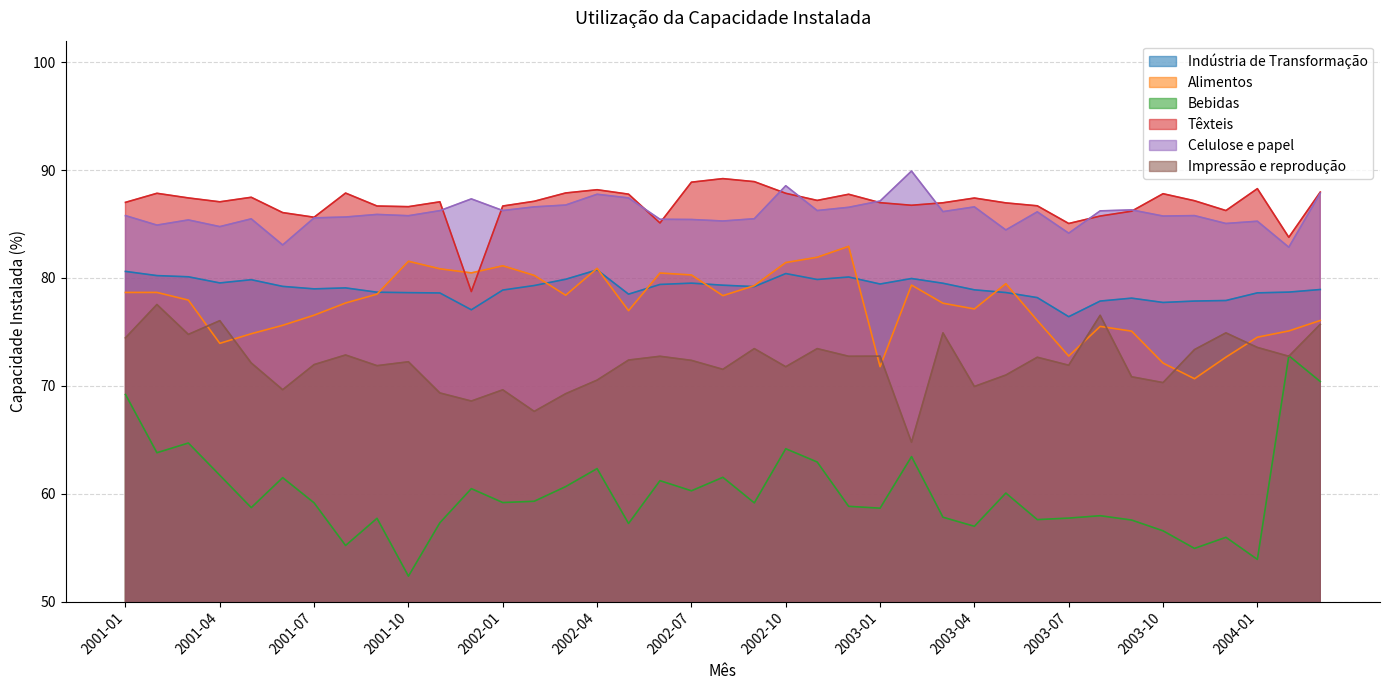

How many values in the Têxteis series exceed 87?

22